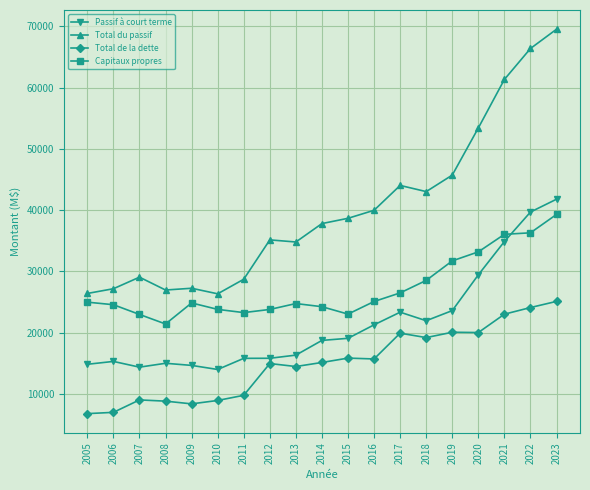

What is the approximate value of Total de la dette at 2014?

15152